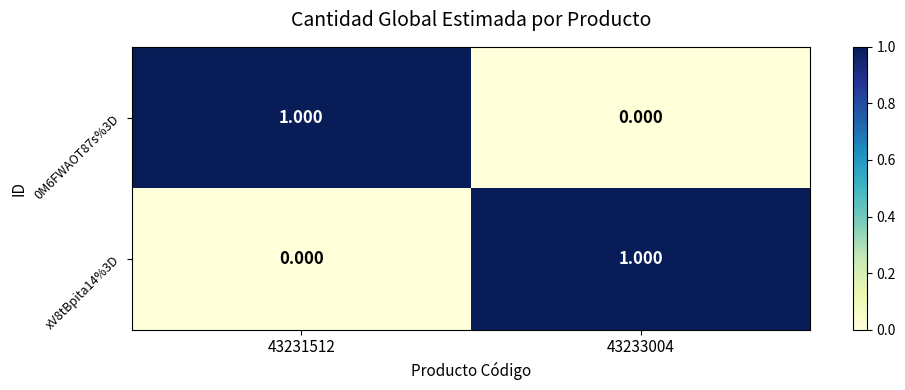

Is the value of xV8tBpita14%3D at 43231512 greater than the value of 0M6FWAOT87s%3D at 43231512?

No